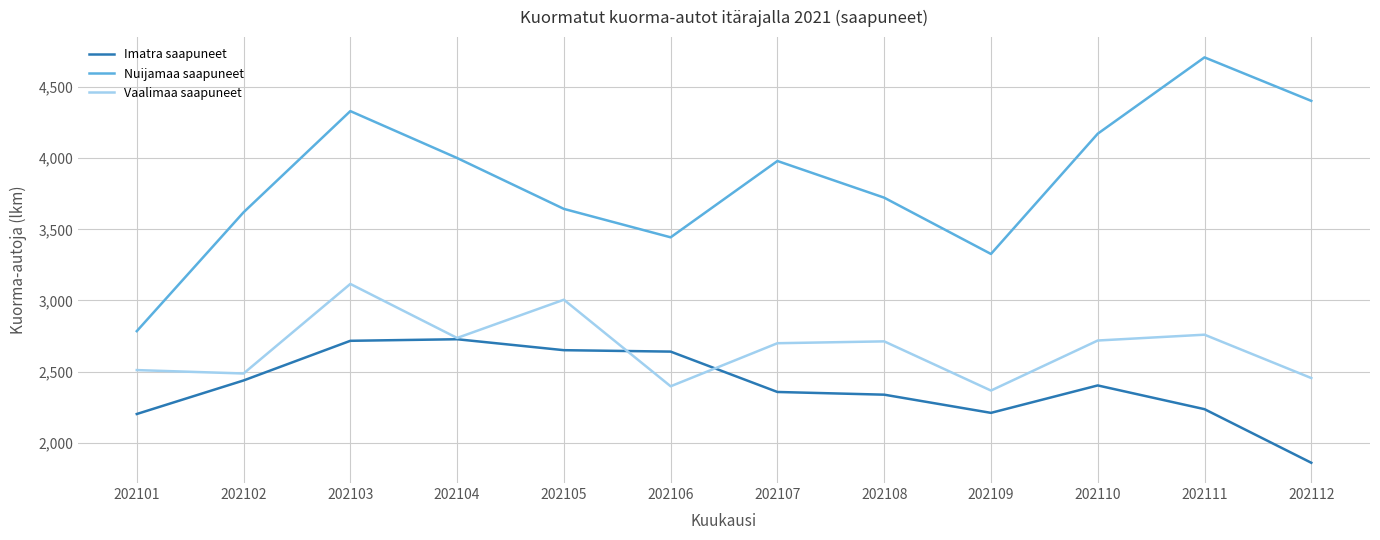

What is the minimum value for Nuijamaa saapuneet?

2784